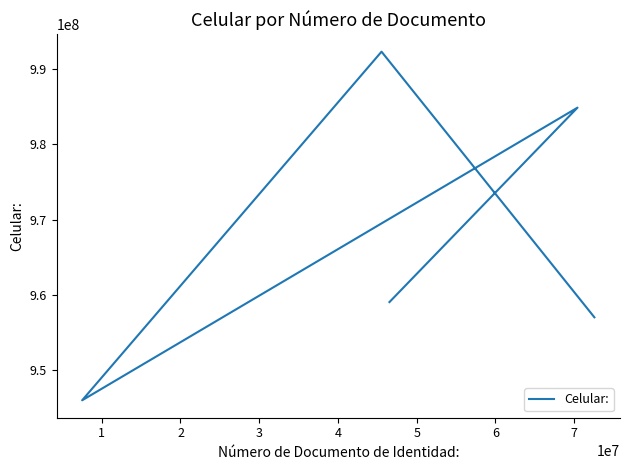

Reading left to right, transcribe all the data shown in this chart.

957050588	992322345	946030617	984890087	959072319